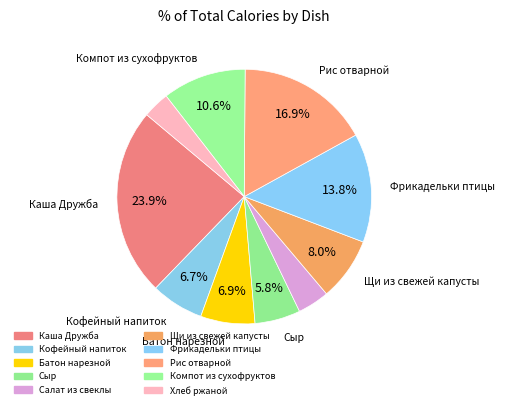

How many slices are in this pie chart?

10